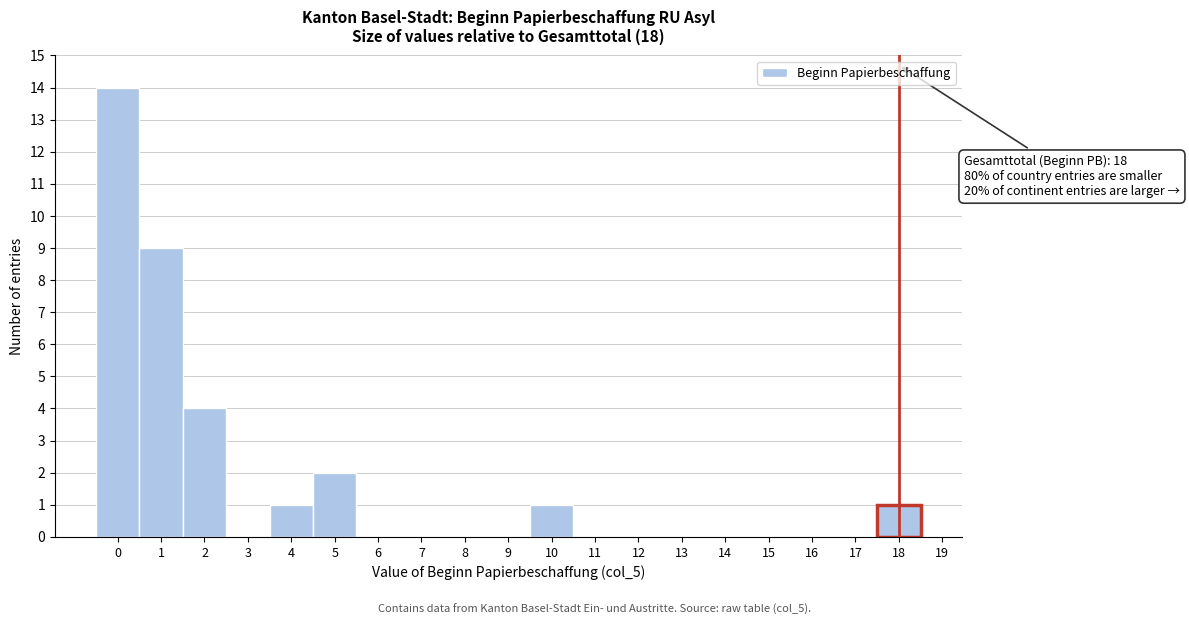

Over which range of the x-axis is the bar tallest?

-0.5 to 0.5